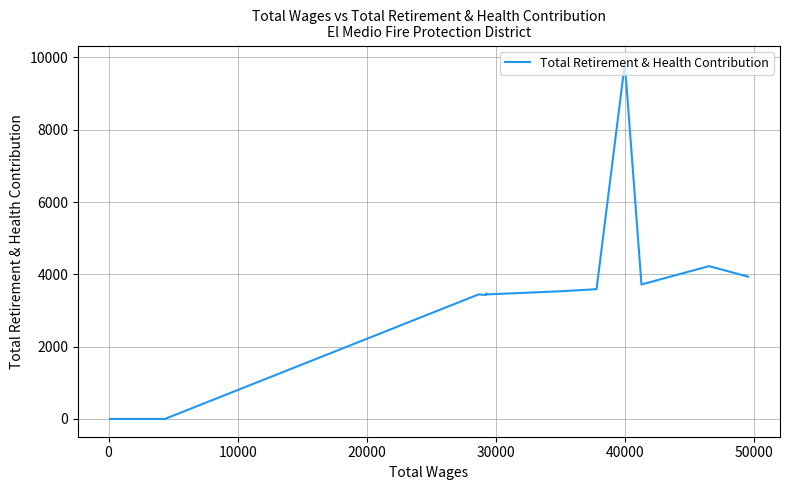

True or false: the data has more than 1 interior local peaks.

True